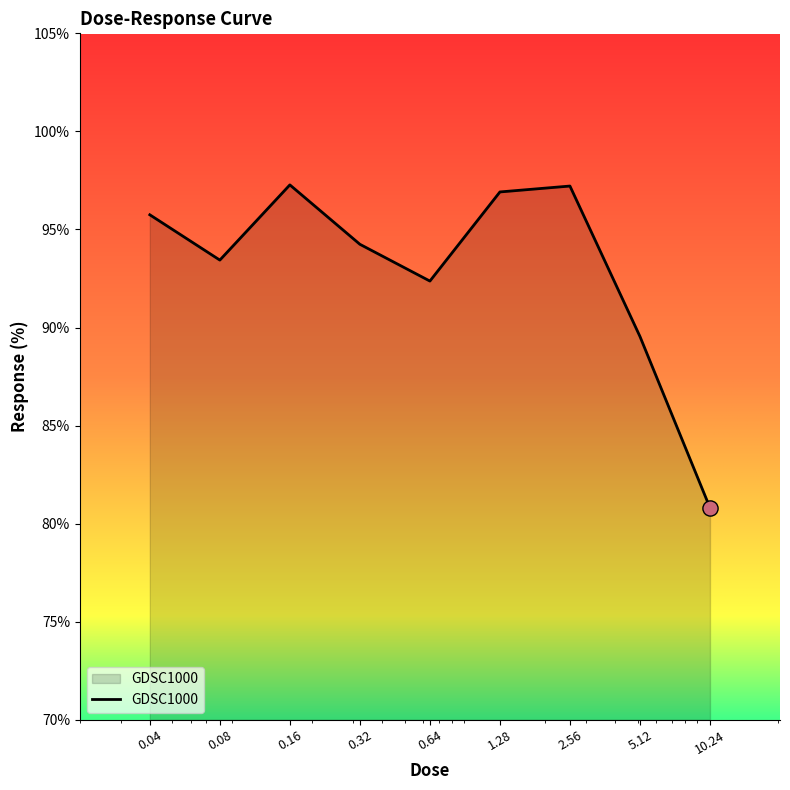

What is the difference between the maximum and minimum values?

16.5